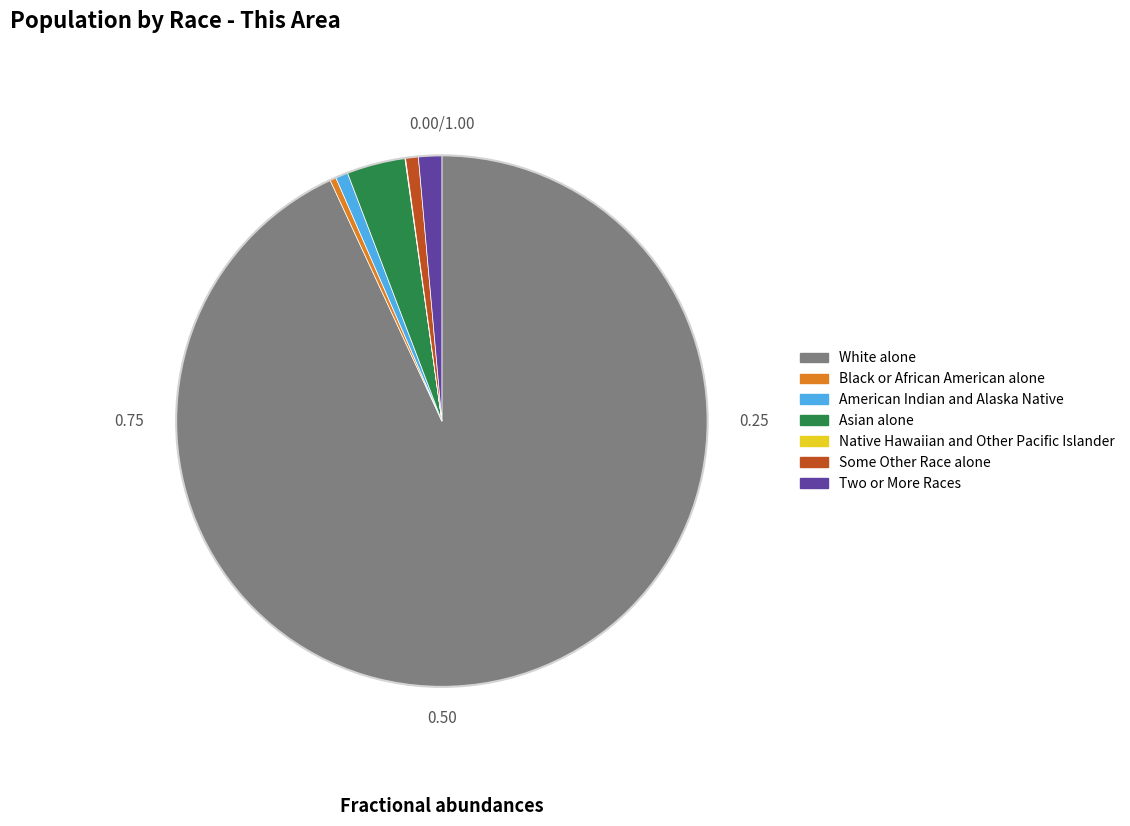

Between Asian alone and Black or African American alone, which is larger?

Asian alone